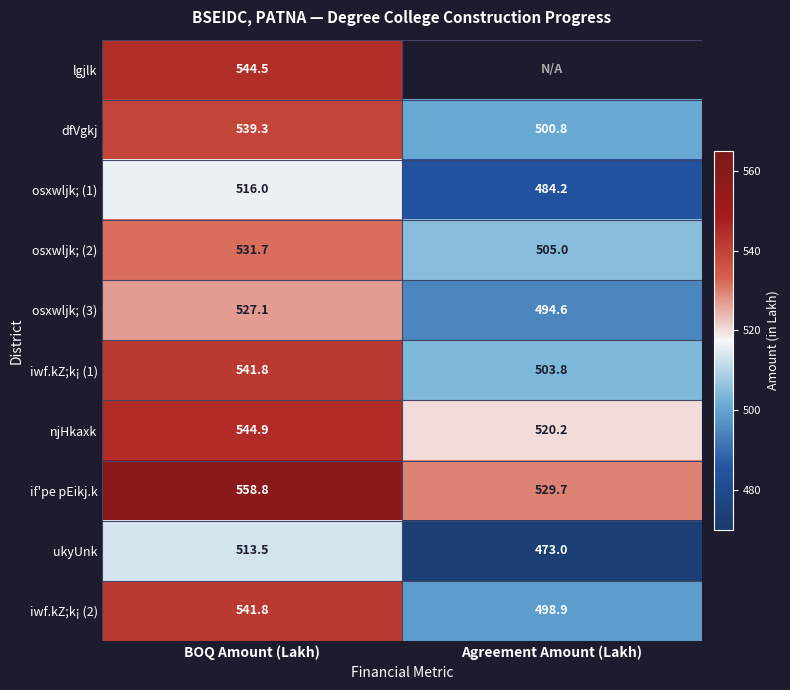

Which label corresponds to the largest value in the chart?

BOQ Amount (Lakh)